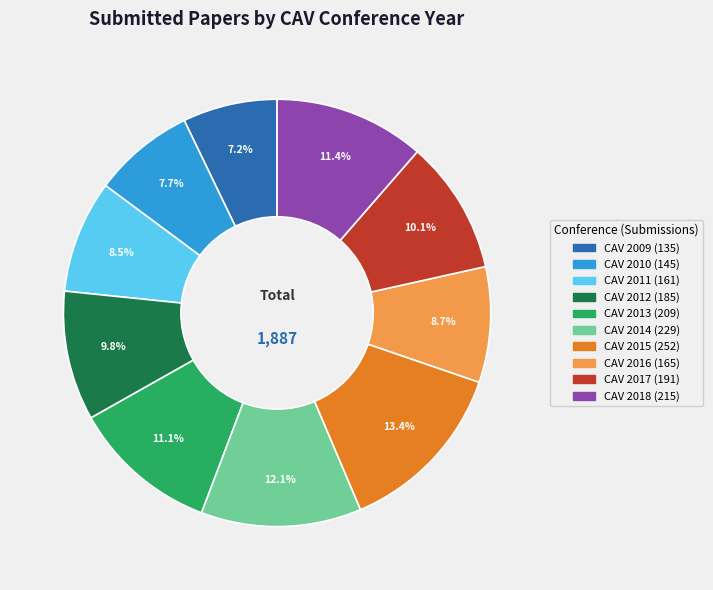

Does CAV 2013 account for over 50% of the chart?

No